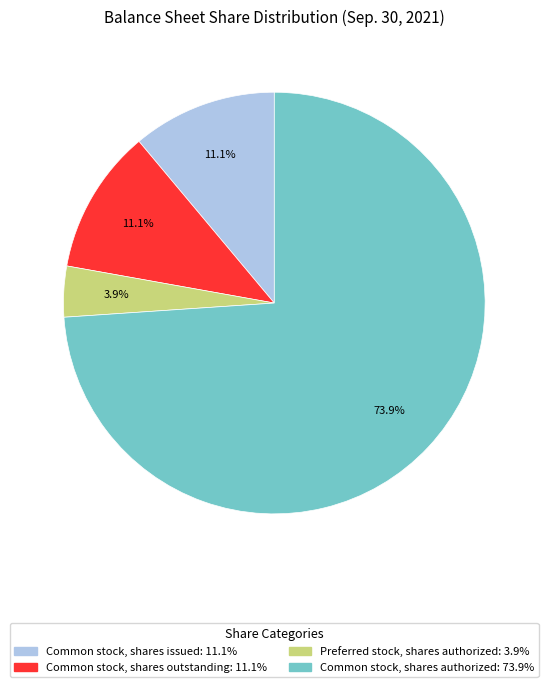

Between Common stock, shares authorized and Common stock, shares outstanding, which is larger?

Common stock, shares authorized